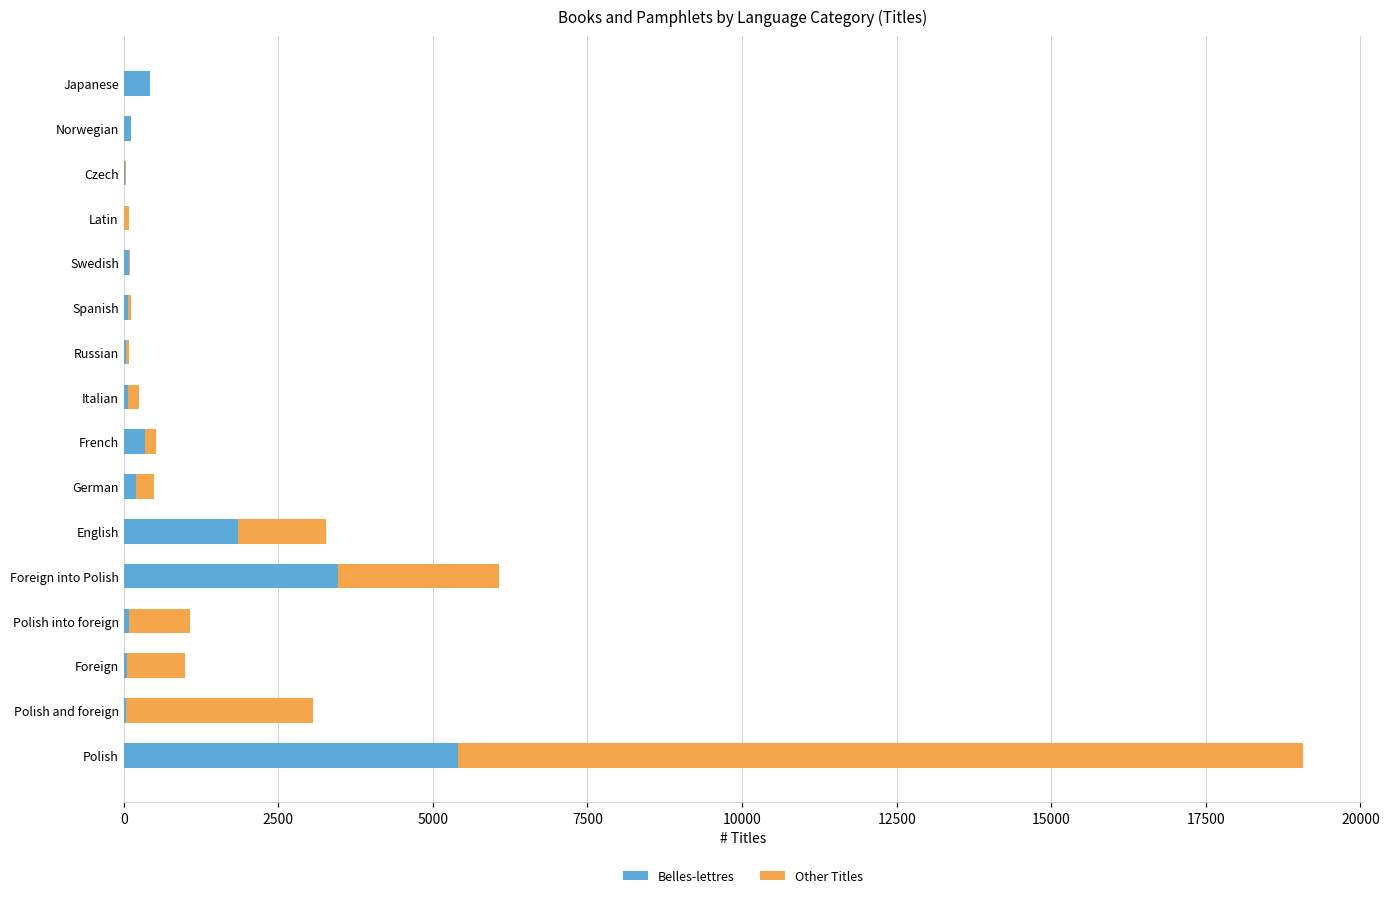

At which category is the sum across all series the highest?

Polish